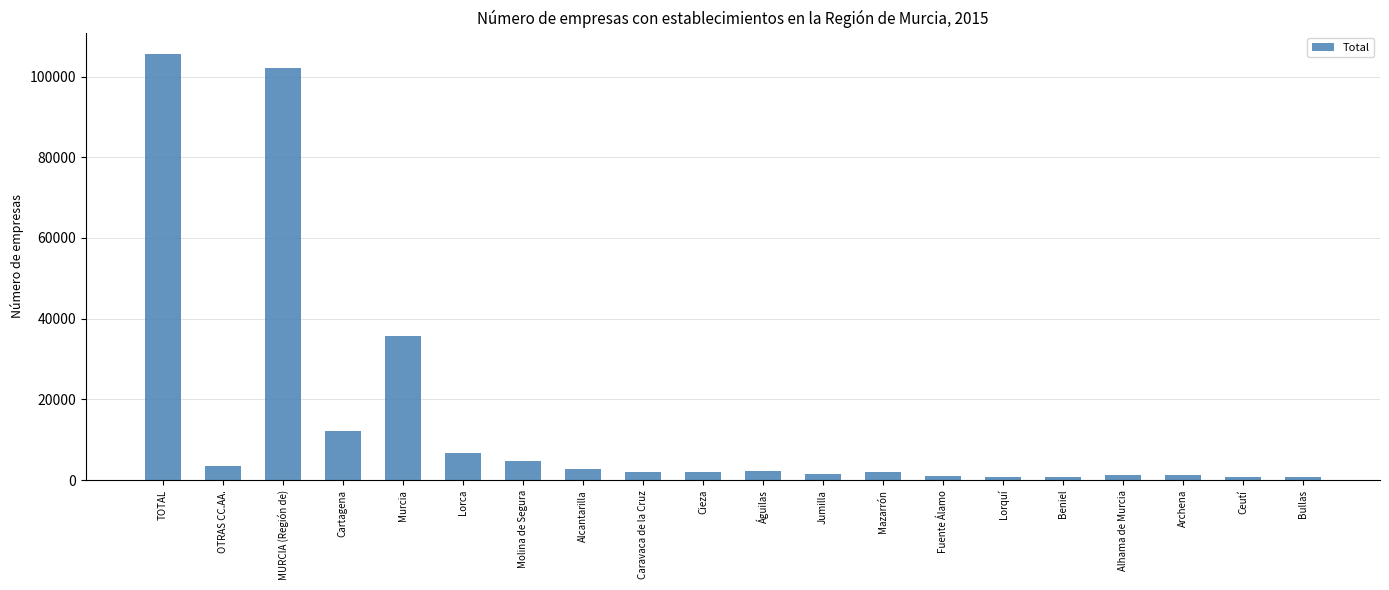

What is the ratio of the value at Murcia to the value at Águilas?

15.8